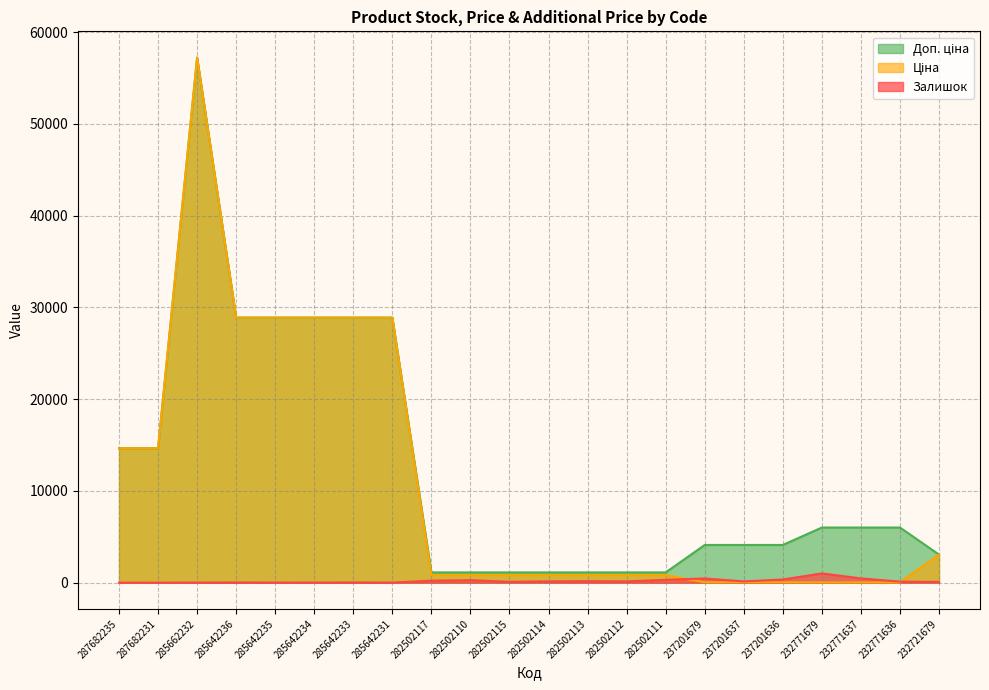

Where do Залишок and Ціна first cross each other?

282502111 and 237201679